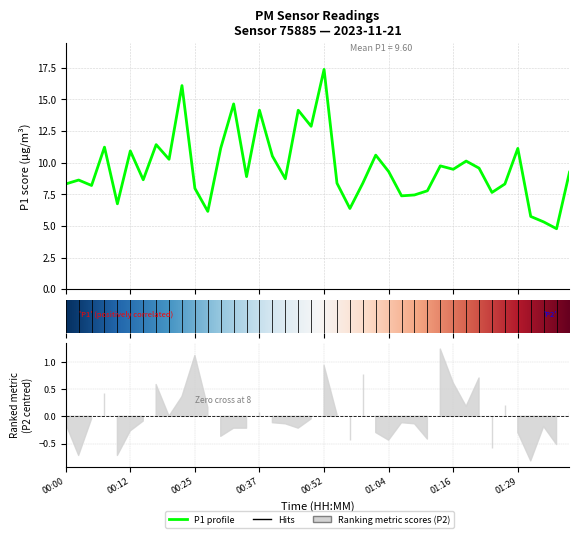

What position from the right is 01:26?

6